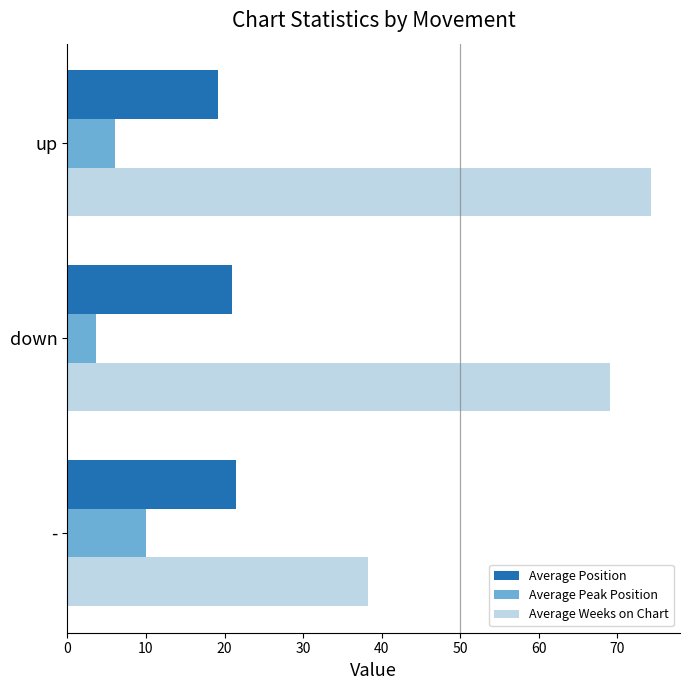

Rank the series by their maximum value, from highest to lowest.

Average Weeks on Chart, Average Position, Average Peak Position